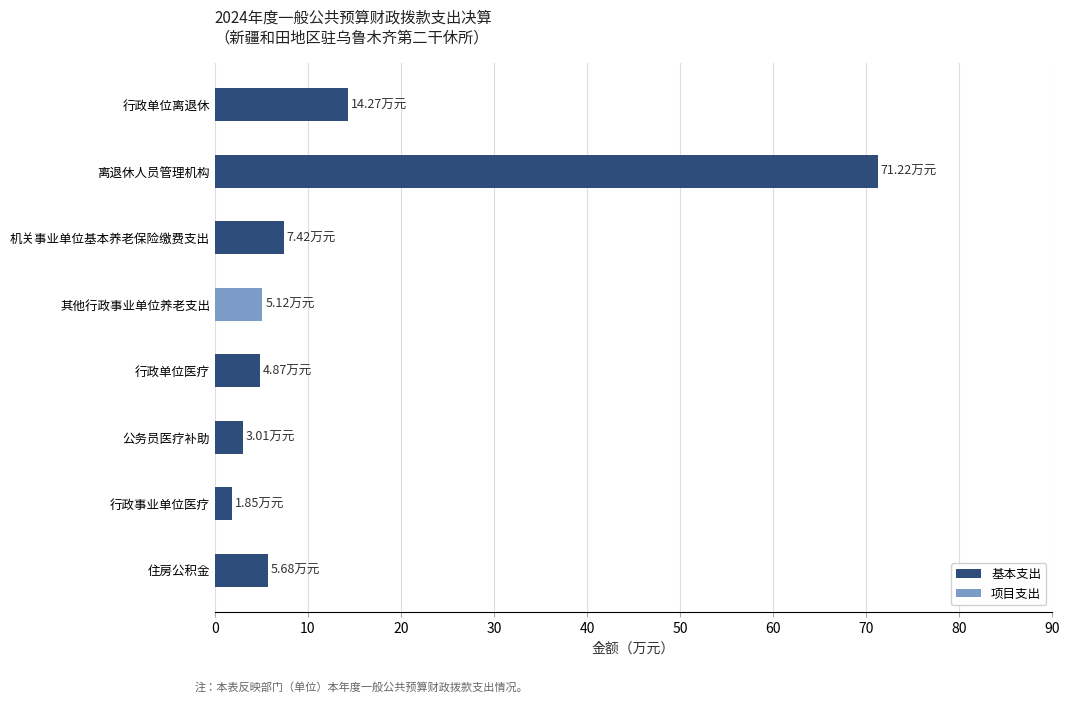

At which category is the sum across all series the highest?

离退休人员管理机构